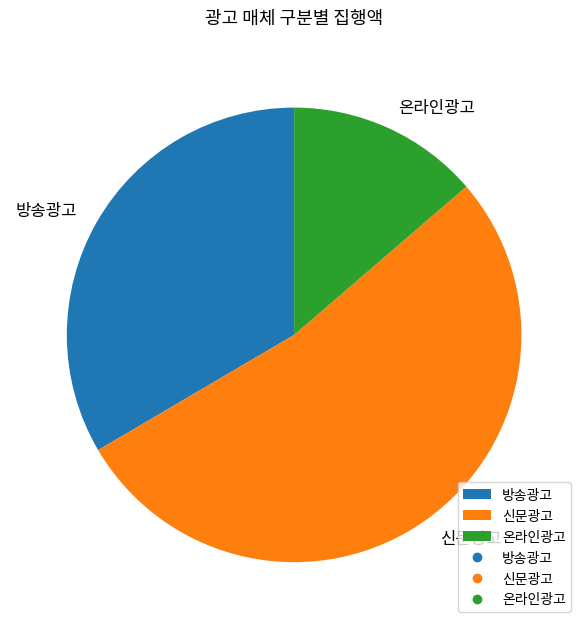

Is it true that 신문광고 is 53% of the pie?

True